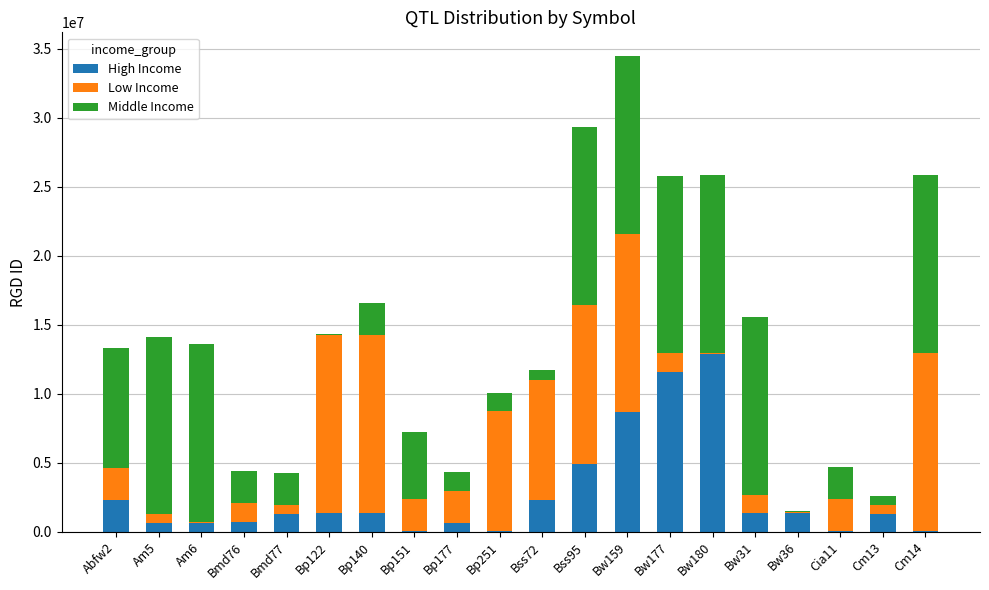

What is the sum of all High Income values?

53572885